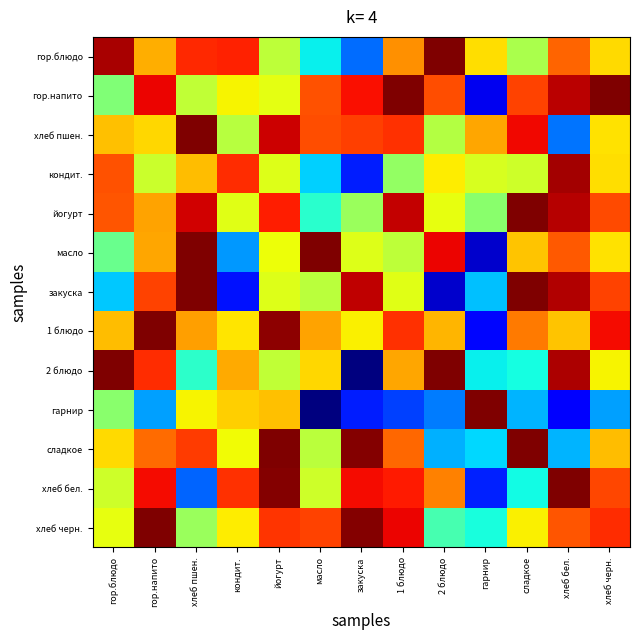

Which series has the widest spread of values?

2 блюдо